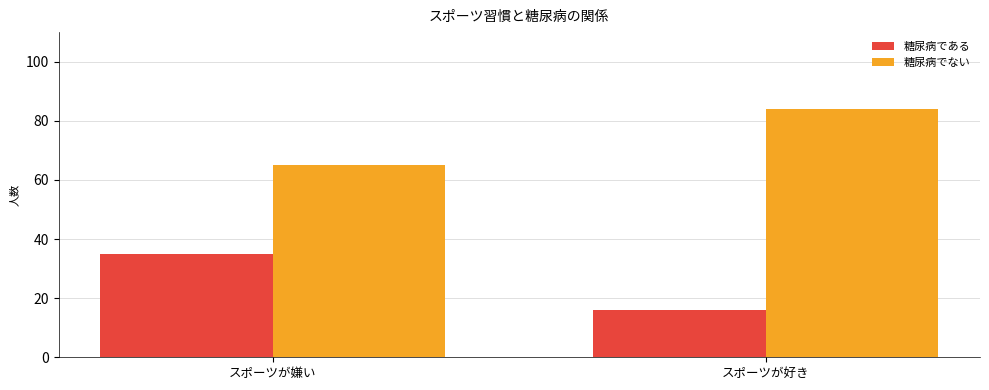

Which series has the largest total across all categories?

糖尿病でない